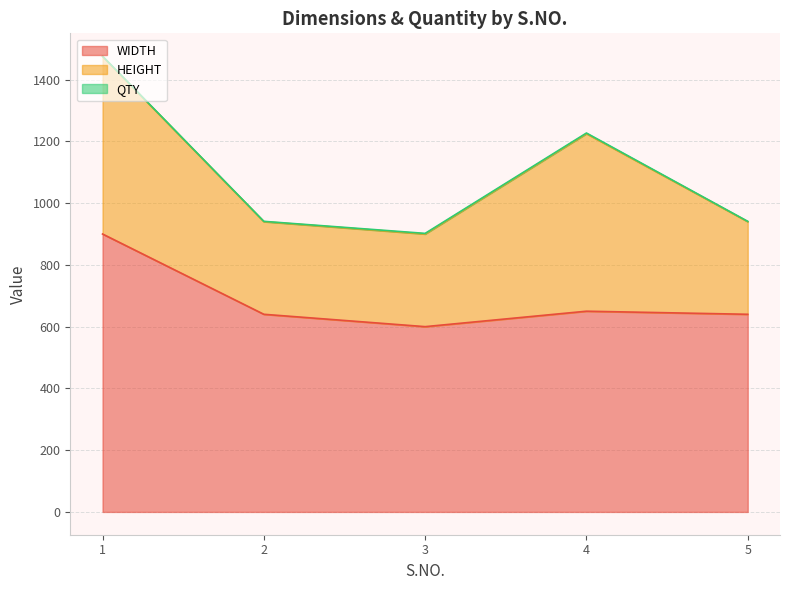

At how many categories does at least one series exceed 353?

5